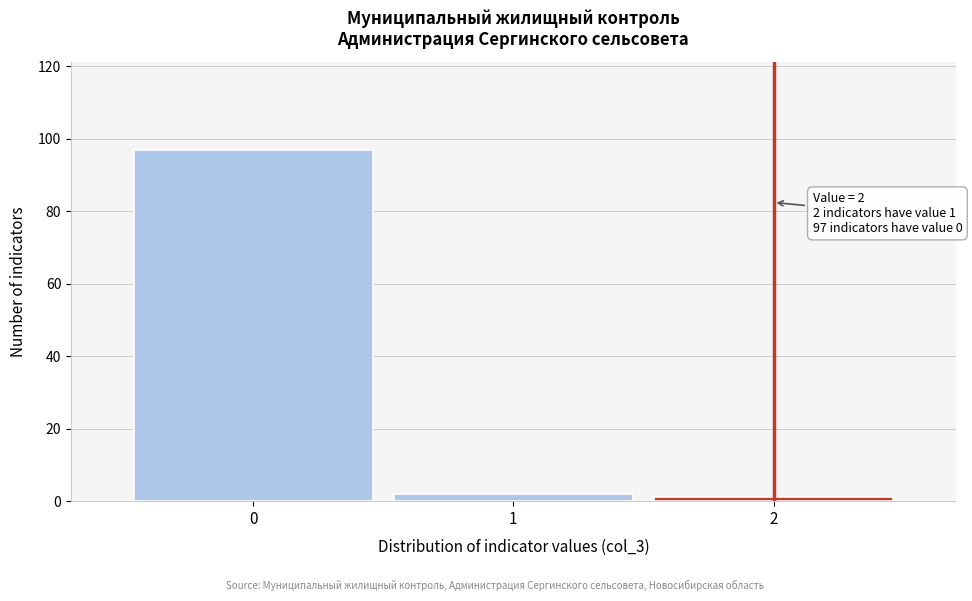

Reading left to right, what are all the values shown in this chart?

97	2	1